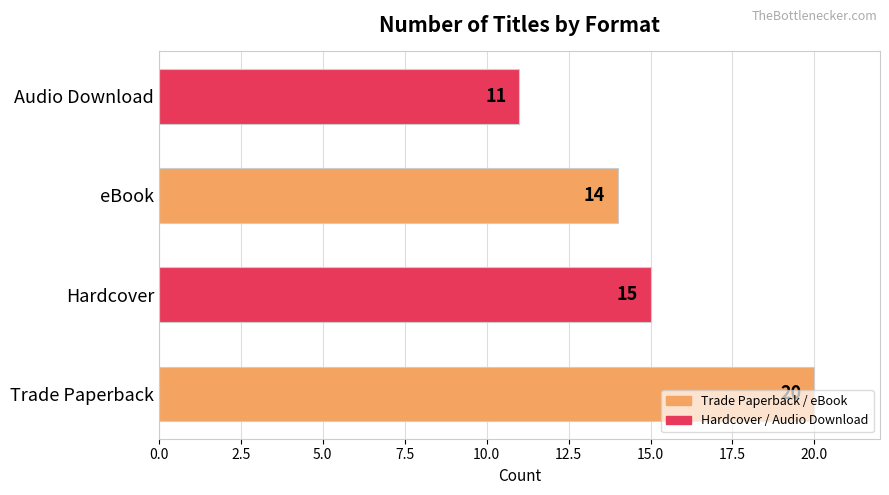

Count the number of categories in the chart.

4